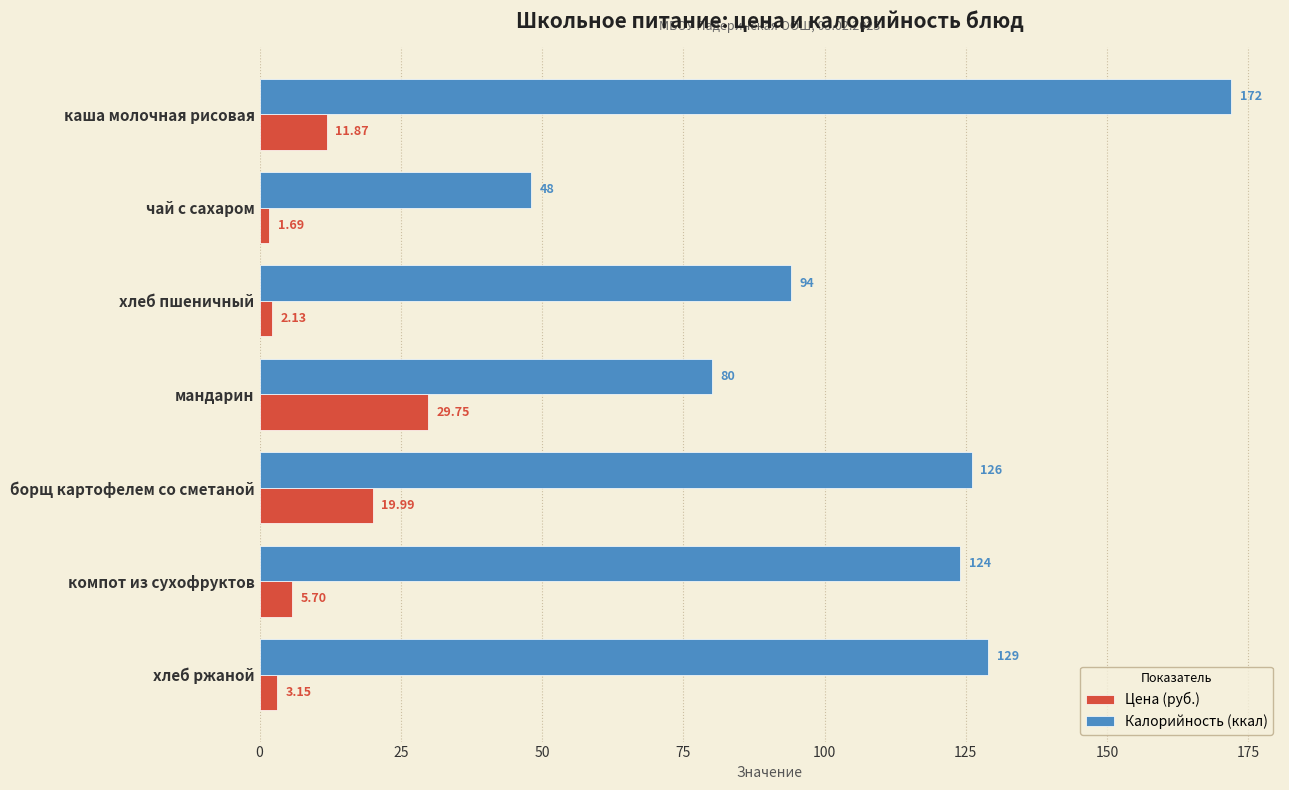

What is the average value of the Цена (руб.) series?

10.6